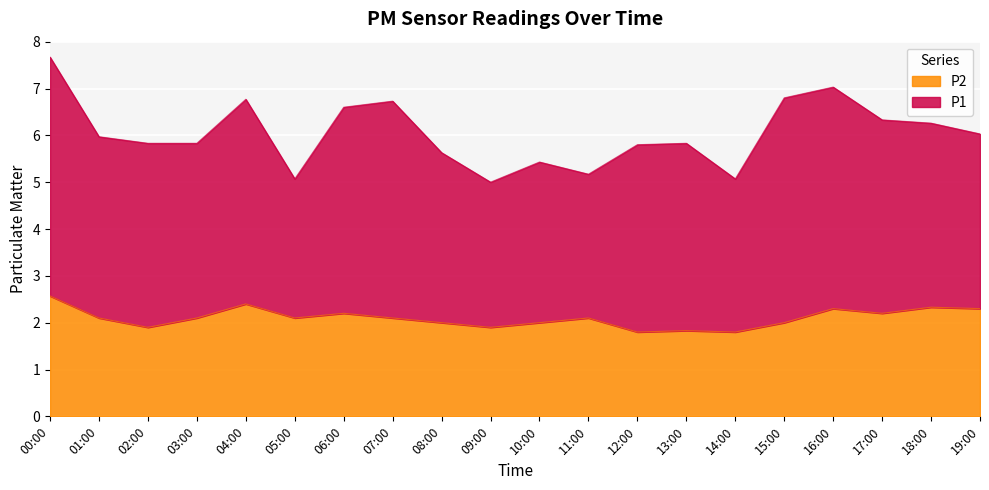

At which category does the chart reach its peak across all series?

00:00